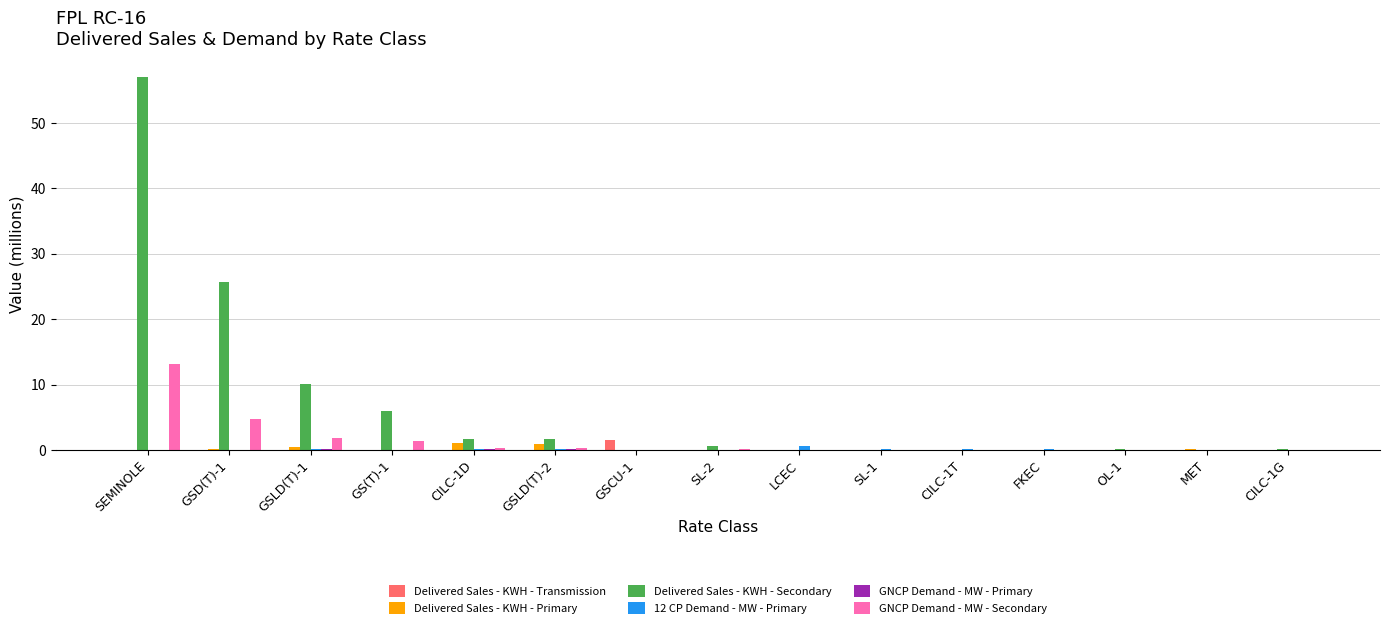

How many groups of bars are there?

15